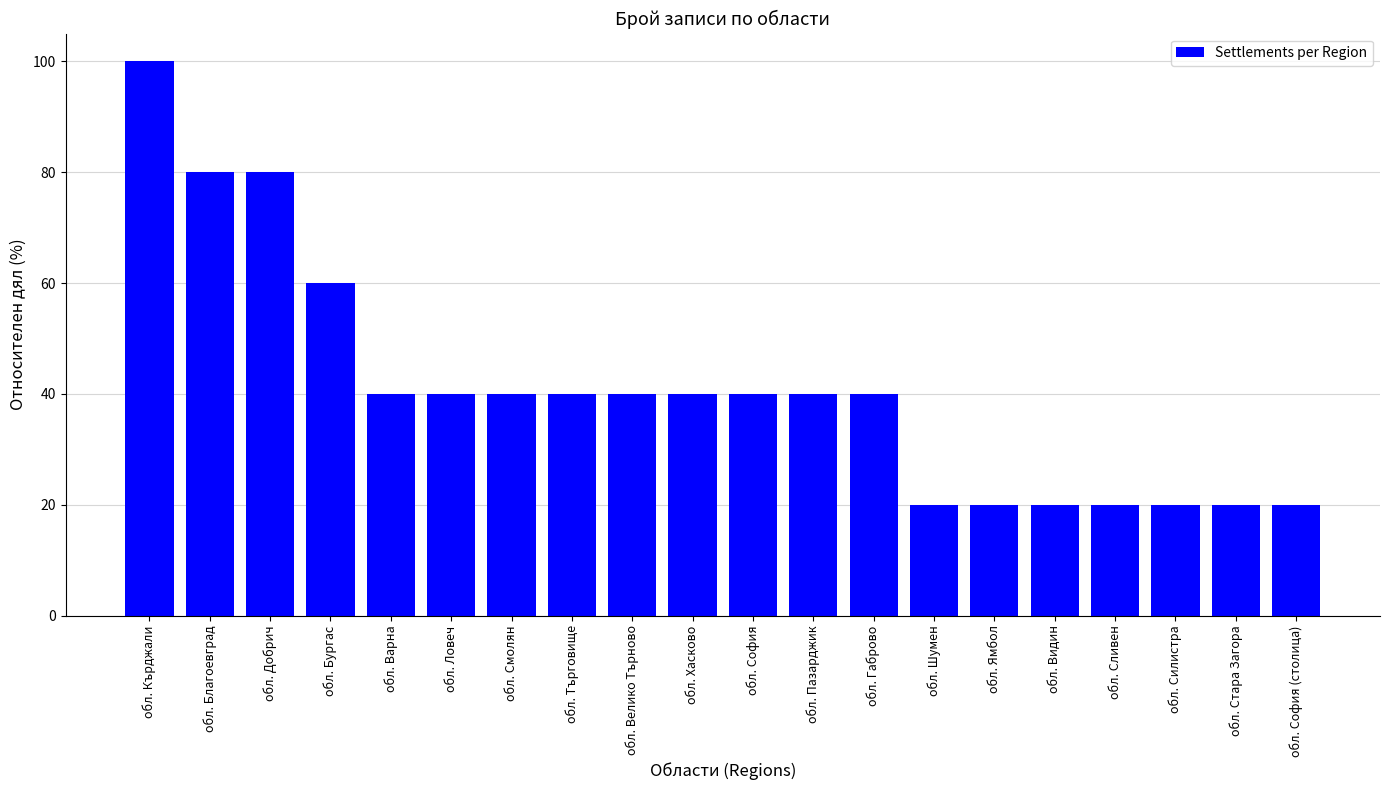

The value at обл. Шумен is 32. True or false?

False